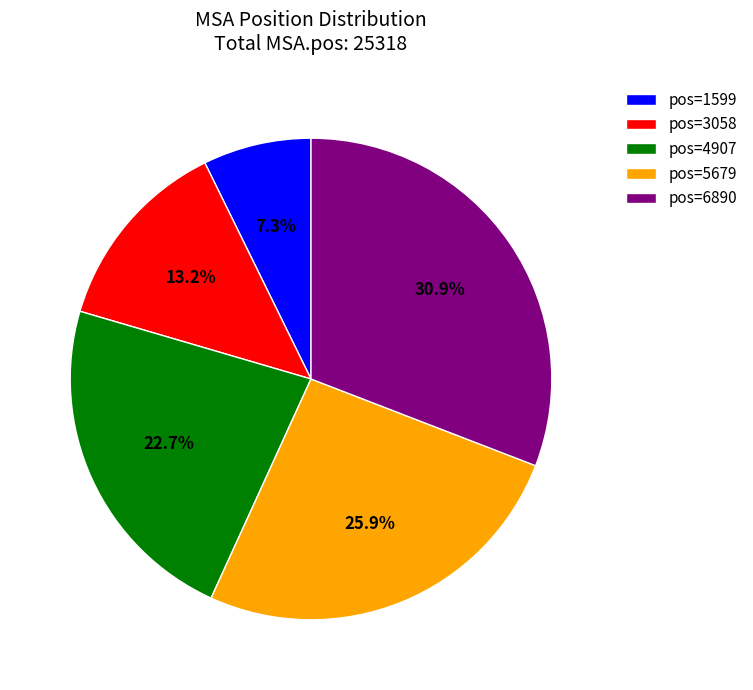

Rank the categories by value from lowest to highest.

pos=1599, pos=3058, pos=4907, pos=5679, pos=6890